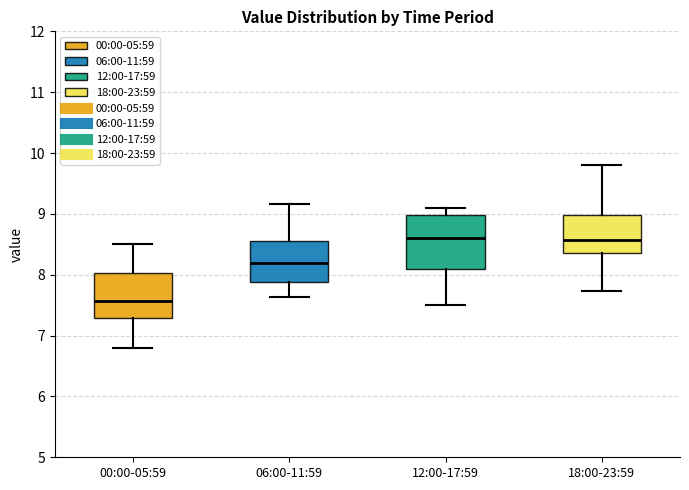

Where is the upper edge of the box for 00:00-05:59 on the y-axis? The values are not printed on the chart, so give them approximately, as read against the axis.

8.0